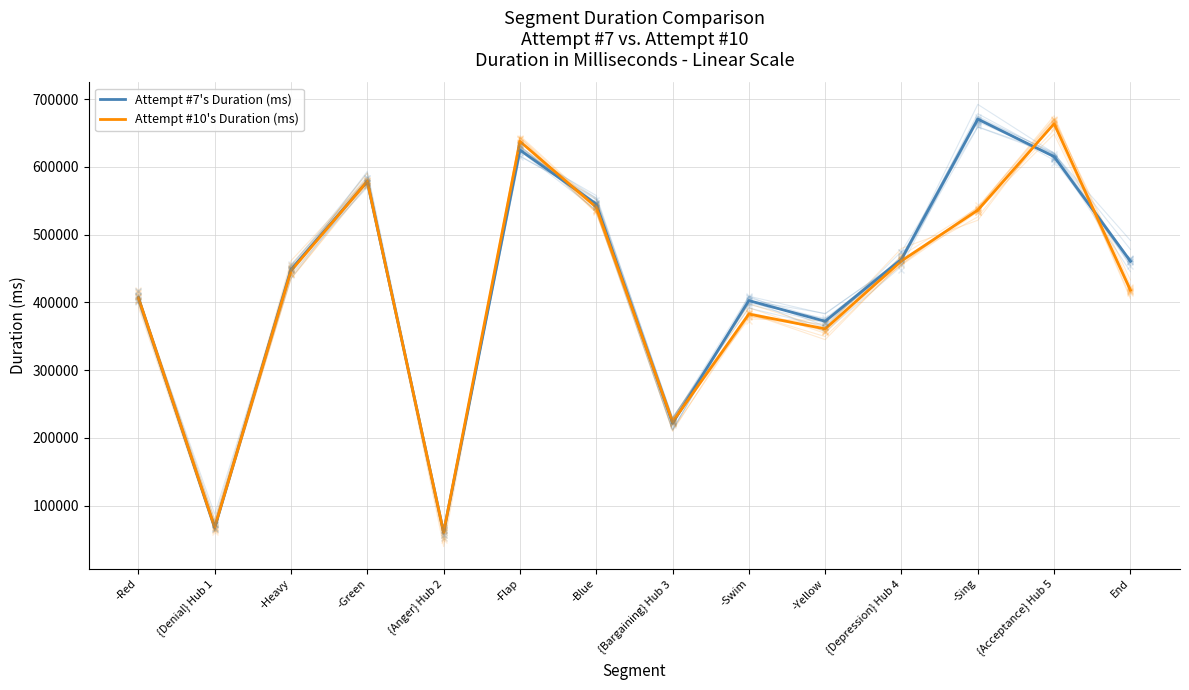

List the labels in order of Attempt #7's Duration (ms) value, smallest first.

{Anger} Hub 2, {Denial} Hub 1, {Bargaining} Hub 3, -Yellow, -Swim, -Red, -Heavy, End, {Depression} Hub 4, -Blue, -Green, {Acceptance} Hub 5, -Flap, -Sing